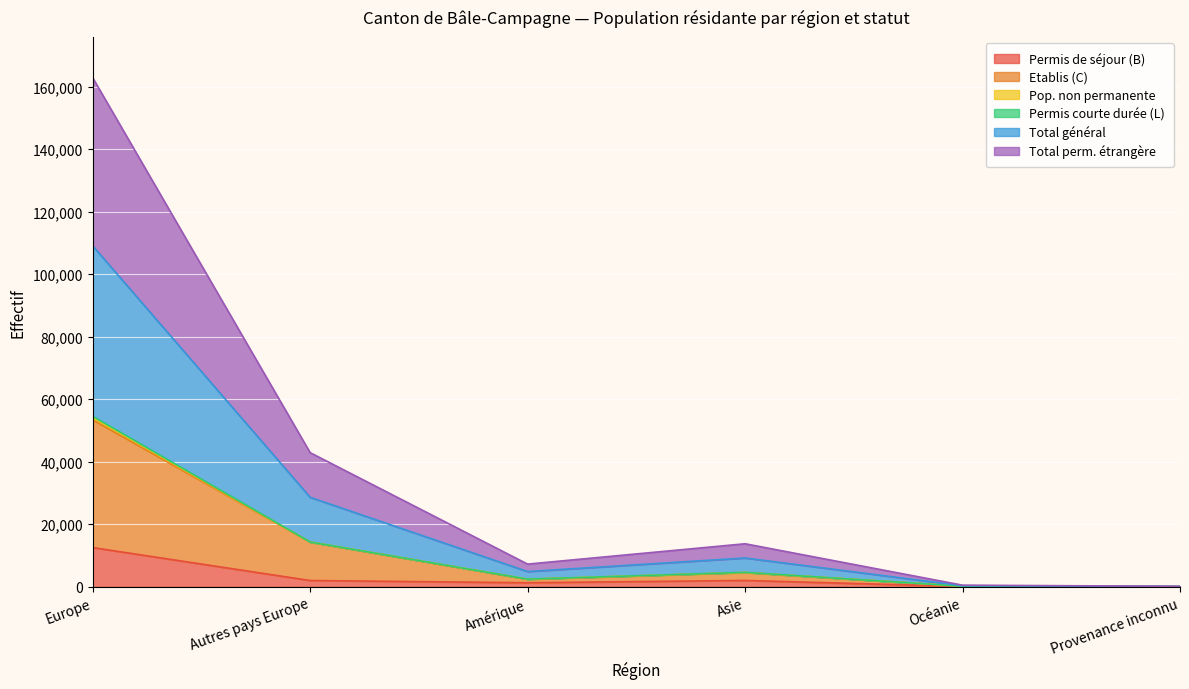

What is the total value across all series at Provenance inconnu?

155